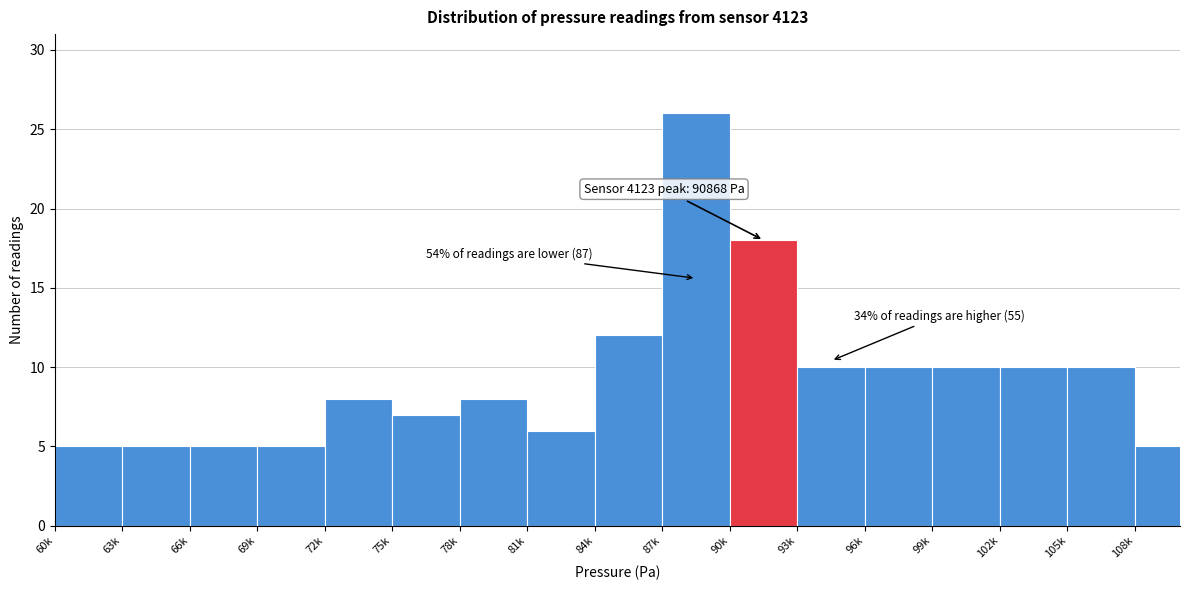

Reading left to right, what are all the values shown in this chart?

5	5	5	5	8	7	8	6	12	26	18	10	10	10	10	10	5